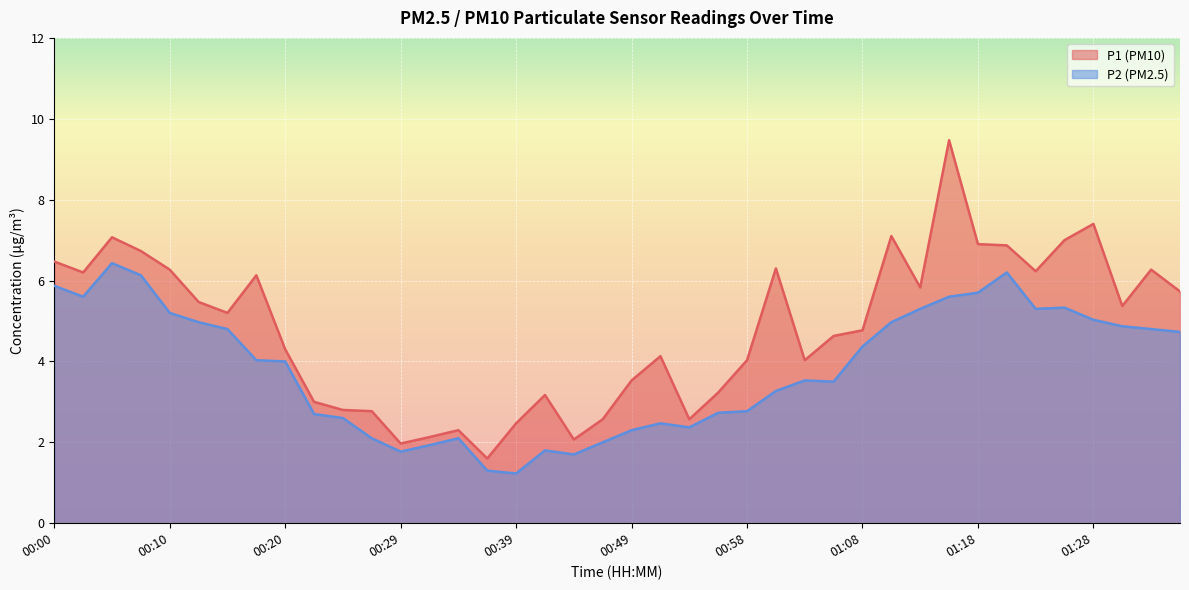

What is the difference between the maximum and minimum values in the P2 series?

5.2